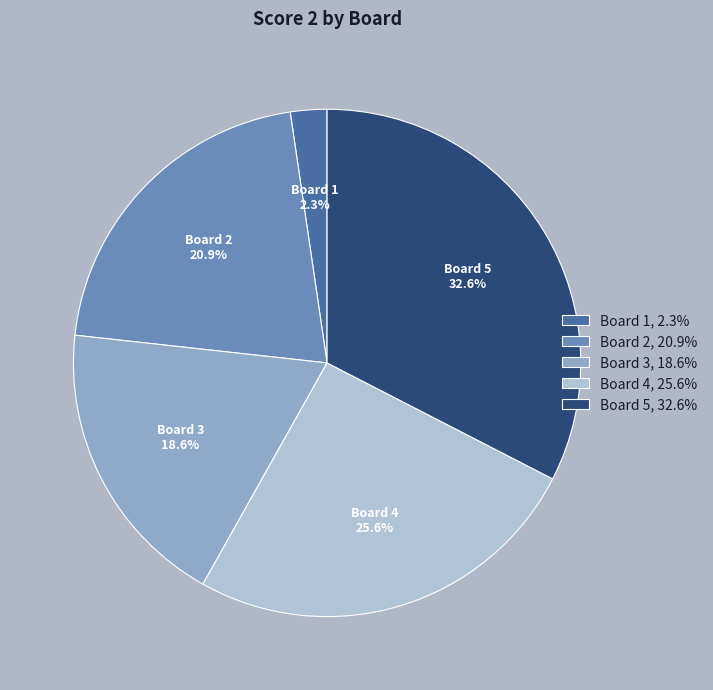

To the nearest percent, what portion does Board 4 represent?

26%